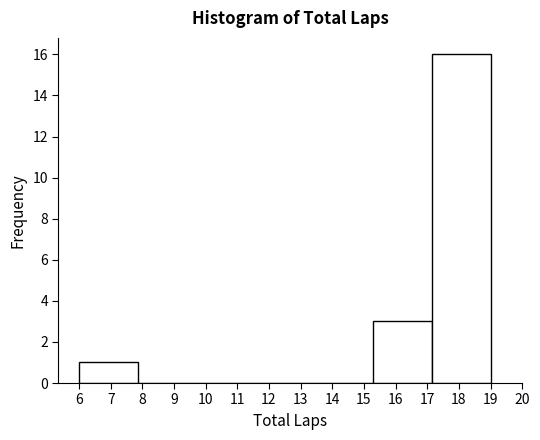

Reading left to right, transcribe this chart: for each bar, give the range it covers on the x-axis and its height. Neither the bar edges nor the heights are printed on the chart, so give them approximately, as read against the axes.

6.0 to 7.9: 1
7.9 to 9.7: 0
9.7 to 11.6: 0
11.6 to 13.4: 0
13.4 to 15.3: 0
15.3 to 17.1: 3
17.1 to 19.0: 16